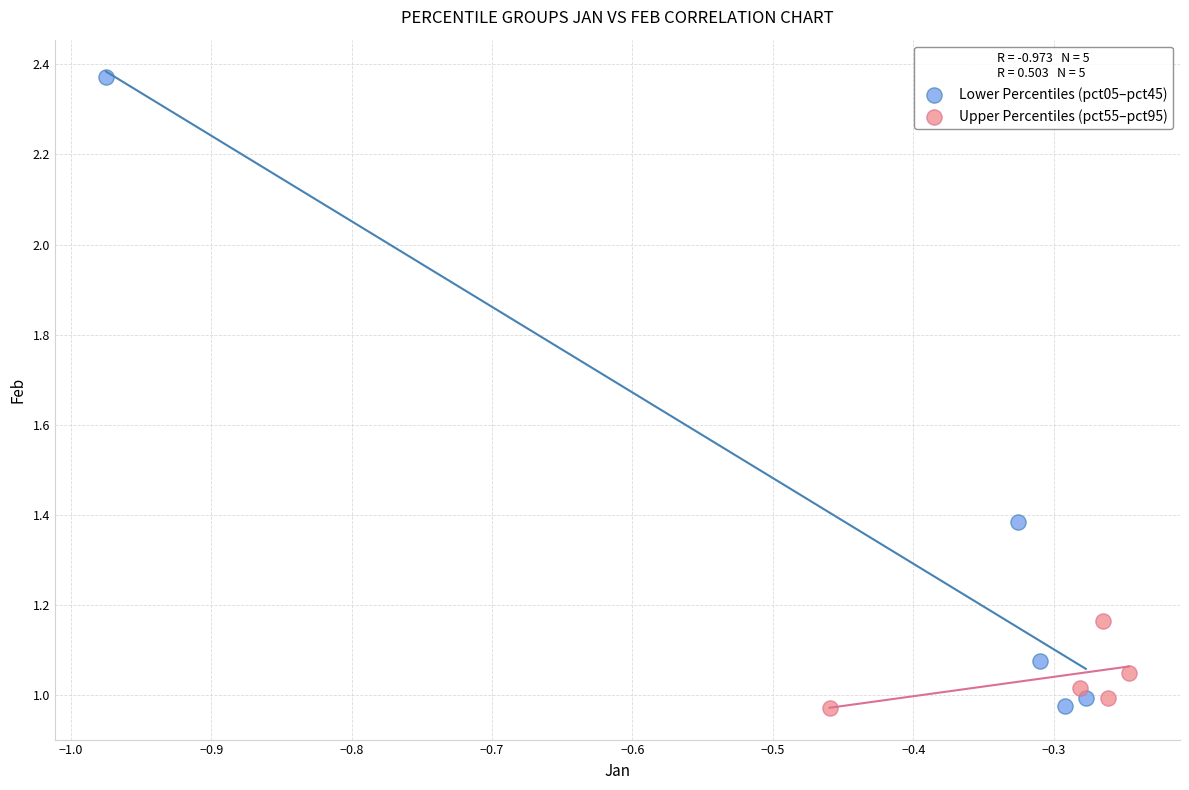

Which series contains the highest Y value?

Lower Percentiles (pct05–pct45)